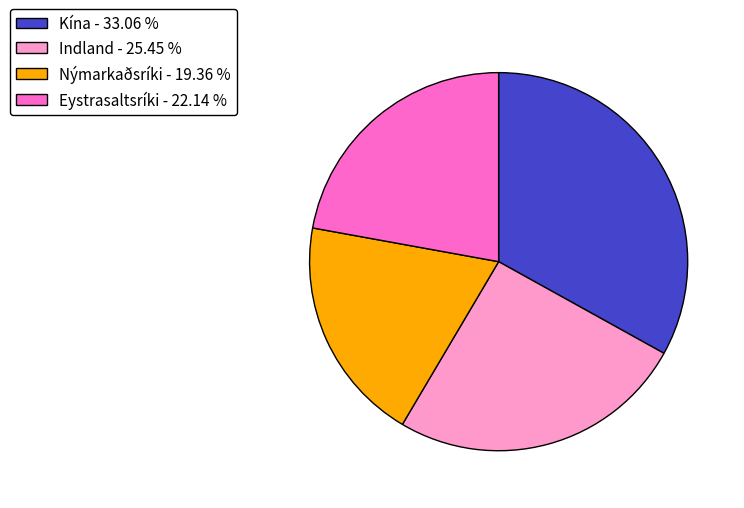

Do Eystrasaltsríki - 22.14 % and Nýmarkaðsríki - 19.36 % together represent more than half of the pie?

No